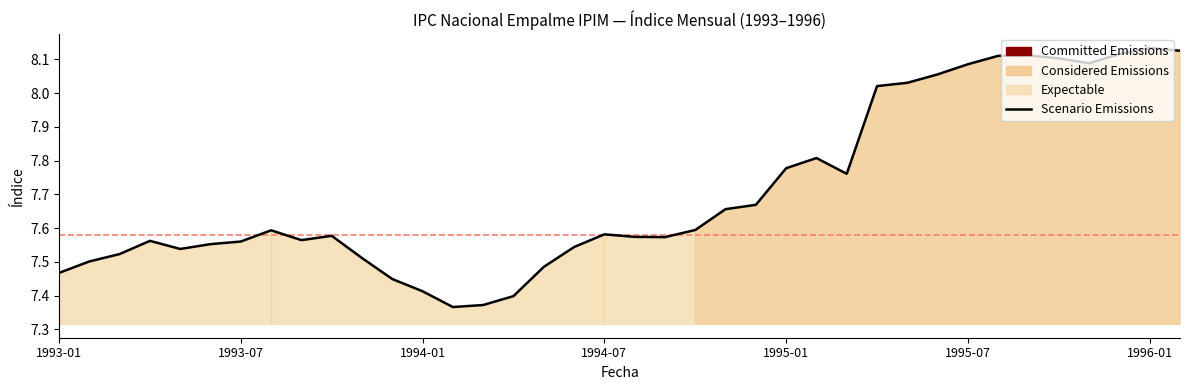

Reading left to right, extract all data points from this chart.

7.5	7.5	7.5	7.6	7.5	7.6	7.6	7.6	7.6	7.6	7.5	7.4	7.4	7.4	7.4	7.4	7.5	7.5	7.6	7.6	7.6	7.6	7.7	7.7	7.8	7.8	7.8	8.0	8.0	8.1	8.1	8.1	8.1	8.1	8.1	8.1	8.1	8.1